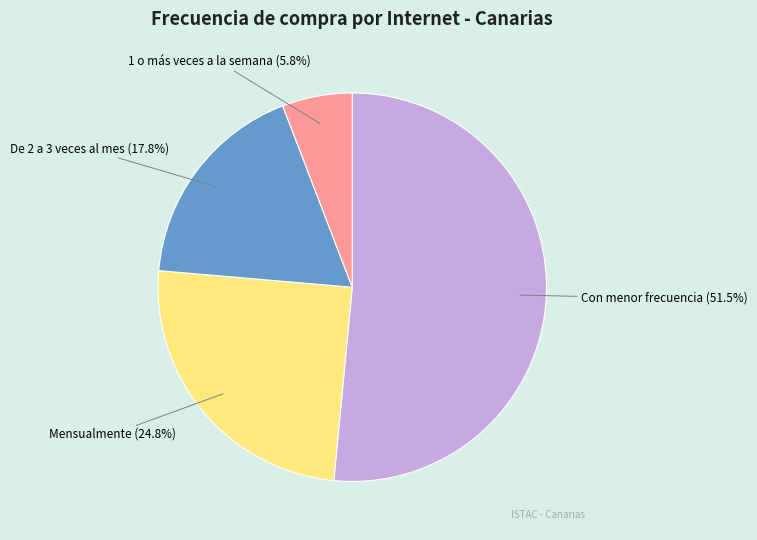

Is it true that 1 o más veces a la semana is 6% of the pie?

True